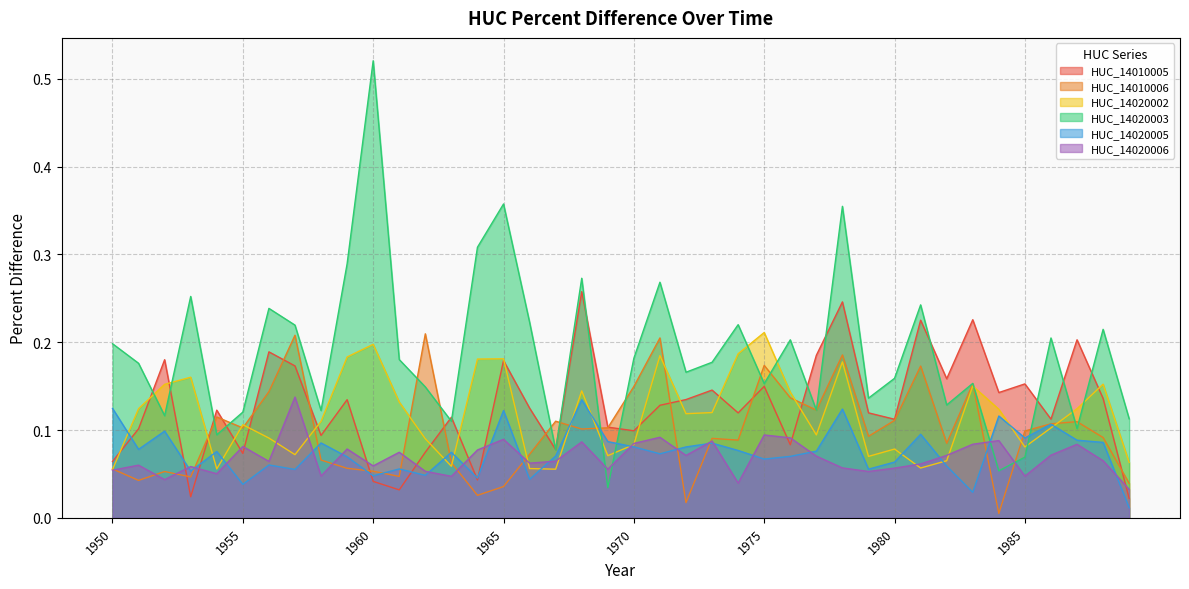

True or false: HUC_14020003 has more than 1 interior local peaks.

True